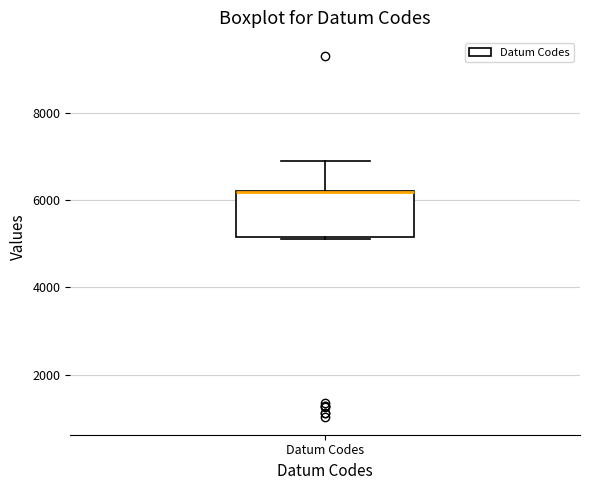

Transcribe this box plot: give where the median line is, the range the box spans, and where the two whiskers end, as read against the y-axis. The values are not printed on the chart, so give them approximately, as read against the axis.

median 6200 (drawn on the box's upper edge), box 5200 to 6200, whiskers 5200 to 7000